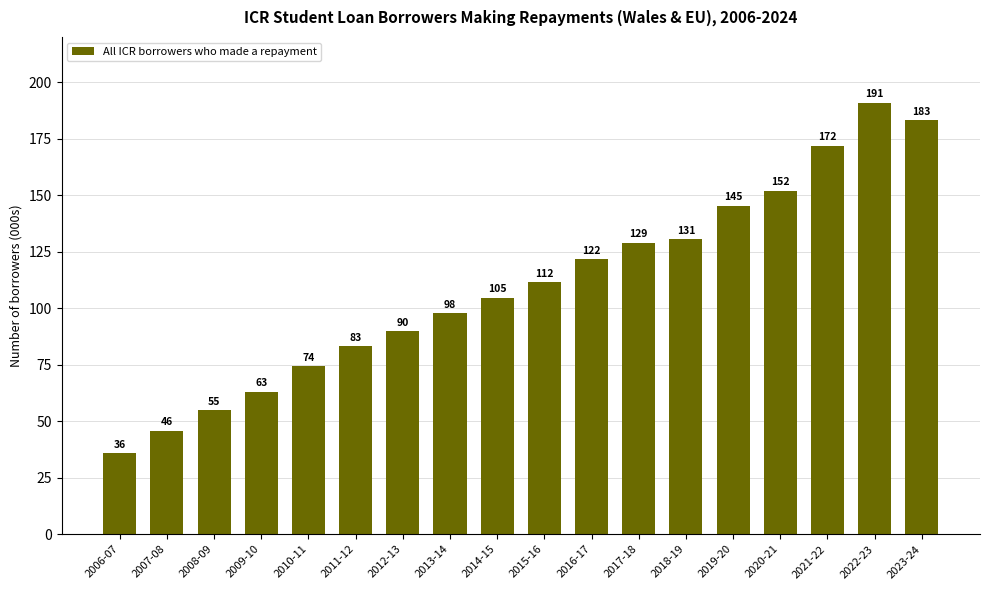

Rank the categories by value from lowest to highest.

2006-07, 2007-08, 2008-09, 2009-10, 2010-11, 2011-12, 2012-13, 2013-14, 2014-15, 2015-16, 2016-17, 2017-18, 2018-19, 2019-20, 2020-21, 2021-22, 2023-24, 2022-23